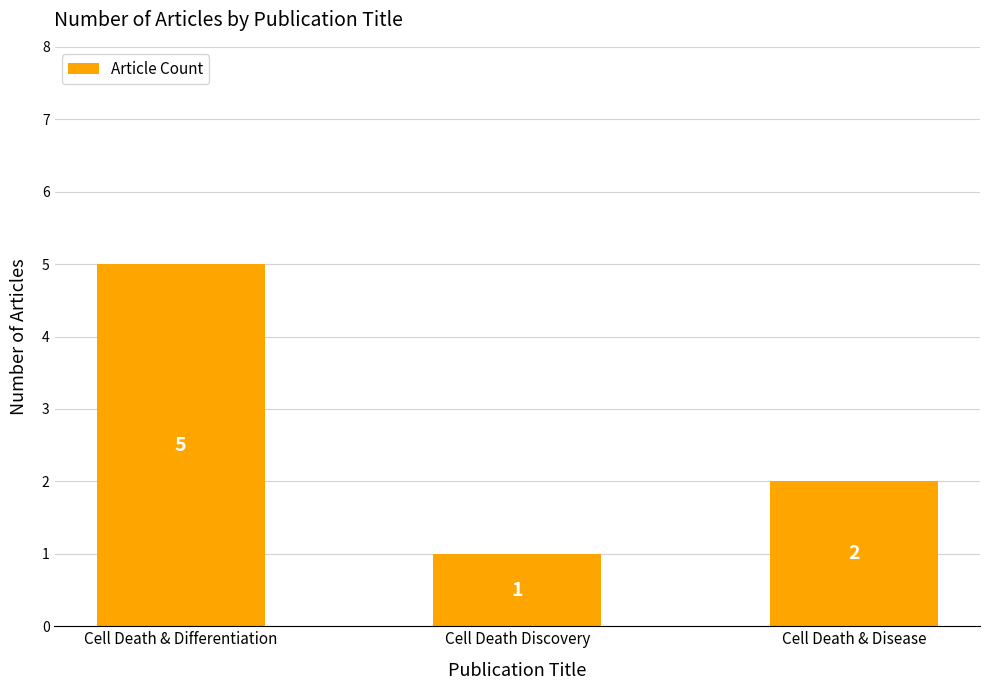

Count the values in the range 1 to 5.

3